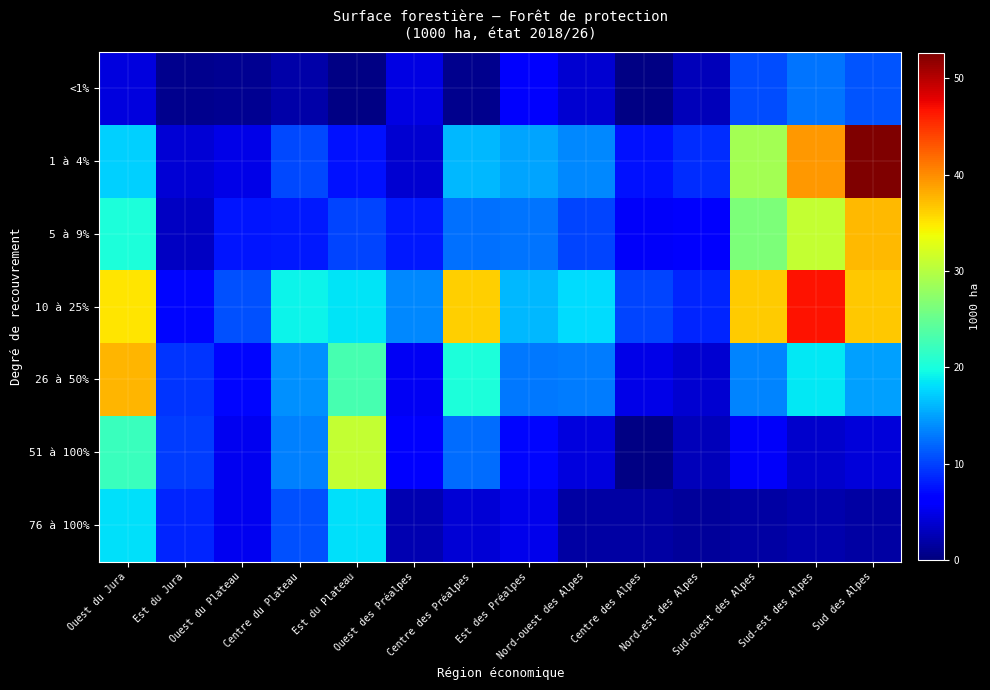

Which series has the largest total across all categories?

10 à 25%